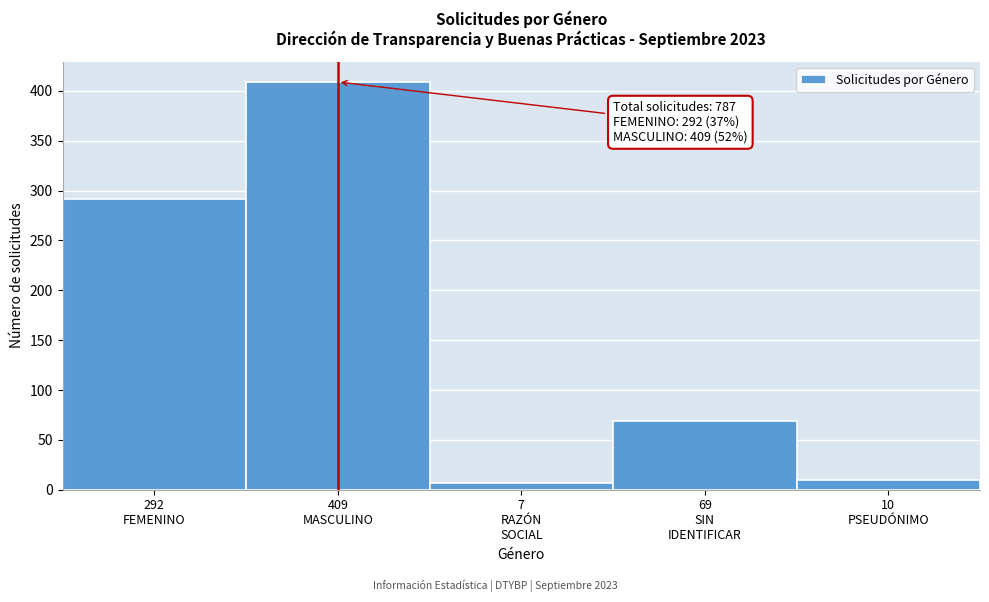

Reading left to right, transcribe all the data shown in this chart.

292	409	7	69	10